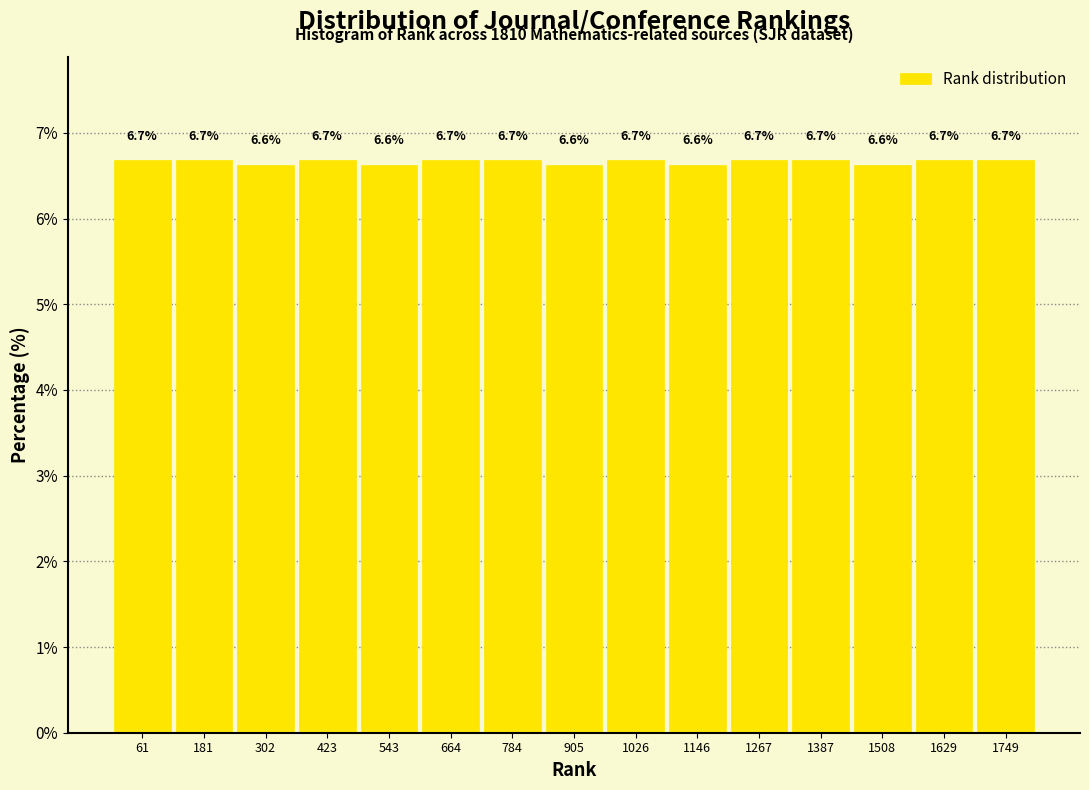

Reading left to right, transcribe this chart: for each bar, give the range it covers on the x-axis and its height. The bar edges are not printed on the chart, so give them approximately, as read against the axis.

0 to 120: 6.7
120 to 240: 6.7
240 to 360: 6.6
360 to 480: 6.7
480 to 600: 6.6
600 to 720: 6.7
720 to 840: 6.7
840 to 960: 6.6
960 to 1080: 6.7
1080 to 1200: 6.6
1200 to 1320: 6.7
1320 to 1440: 6.7
1440 to 1560: 6.6
1560 to 1680: 6.7
1680 to 1820: 6.7